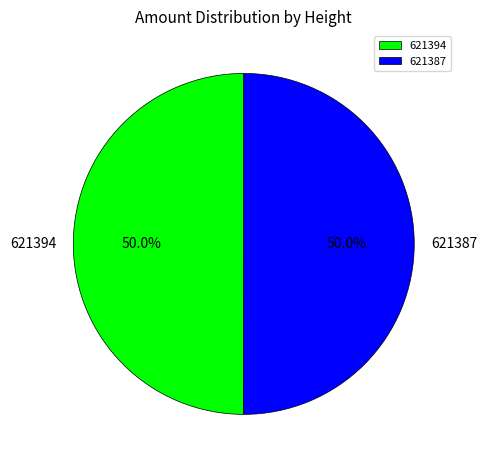

To the nearest percent, what portion does 621387 represent?

50%